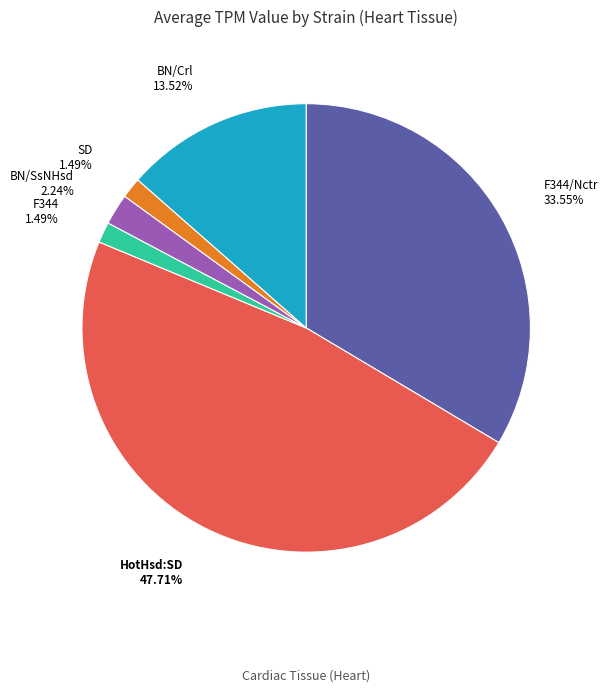

Does any single category account for the majority?

No